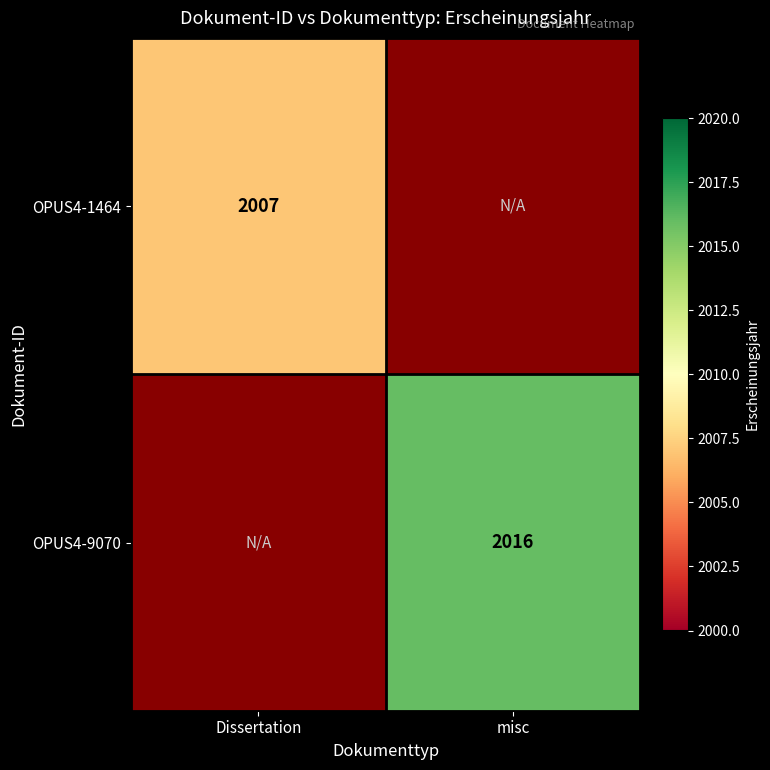

The OPUS4-9070 series shows 2016 at misc. True or false?

True